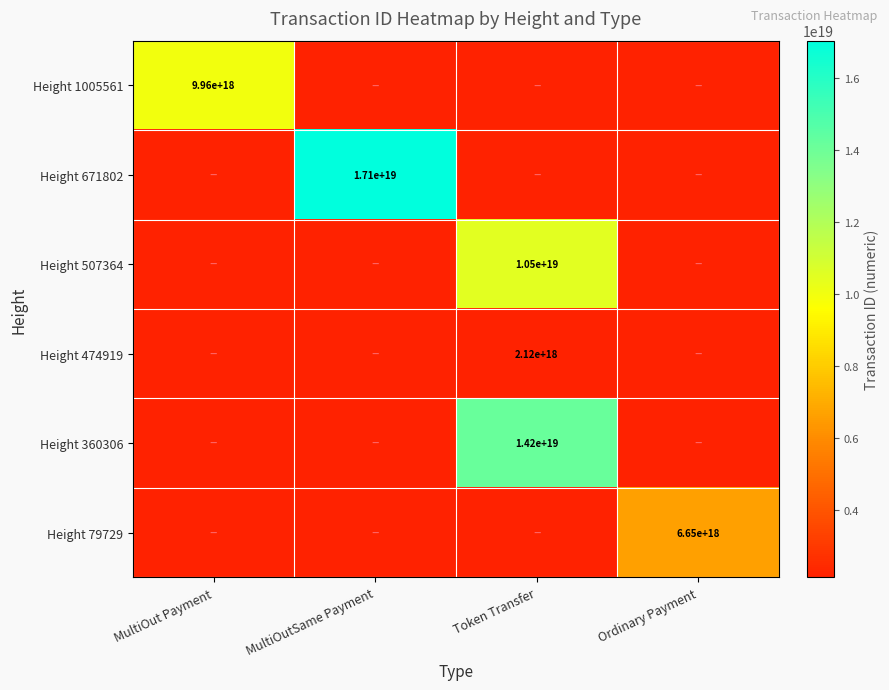

True or false: Height 360306 has a value of 4836115795647321088 at Token Transfer.

False